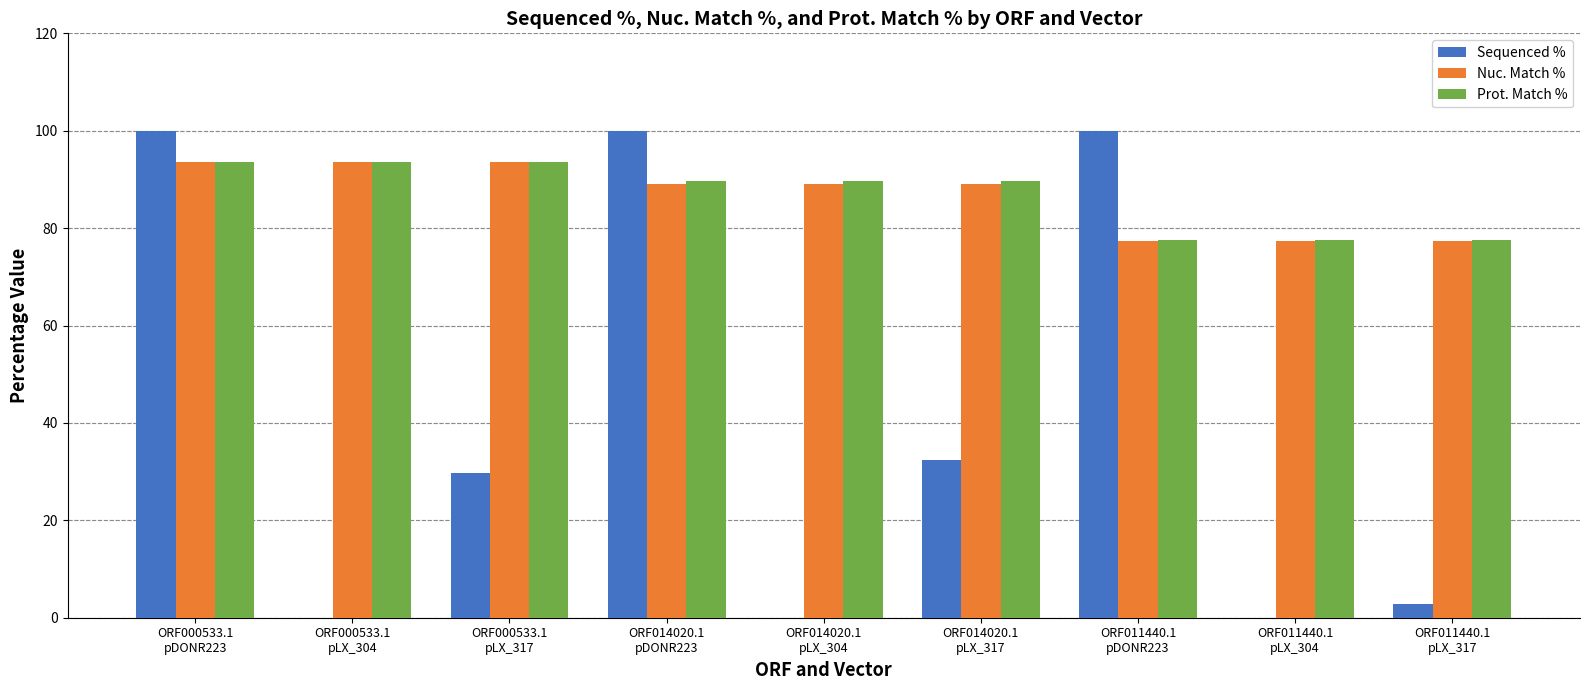

What is the sum of all Nuc. Match % values?

779.4